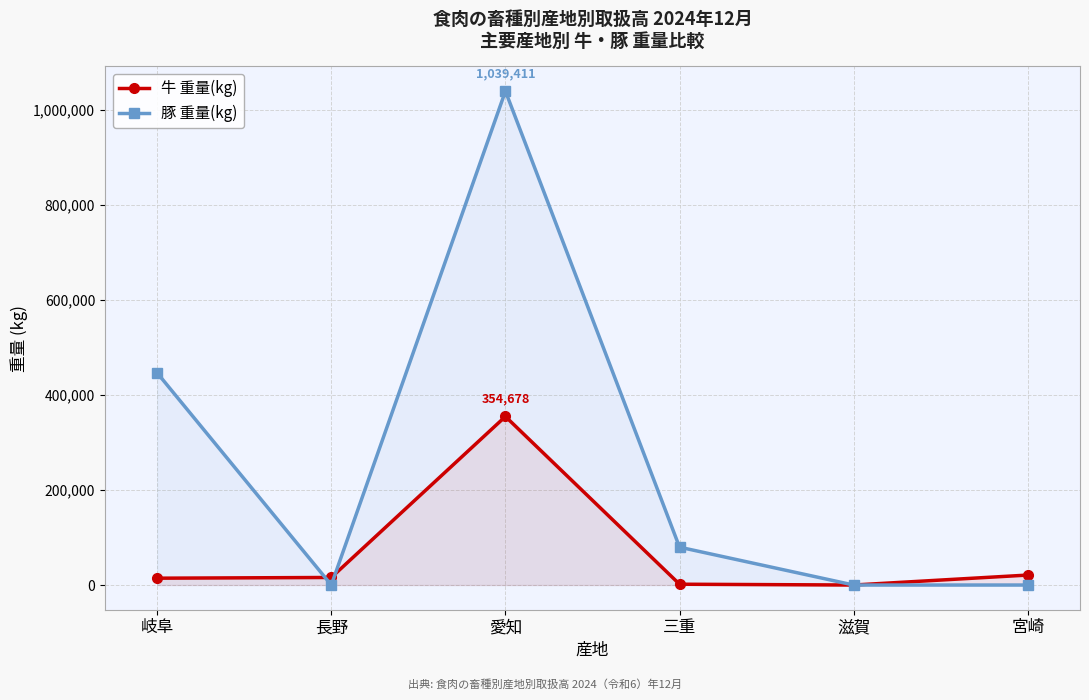

What is the label of the 3rd point from the left?

愛知